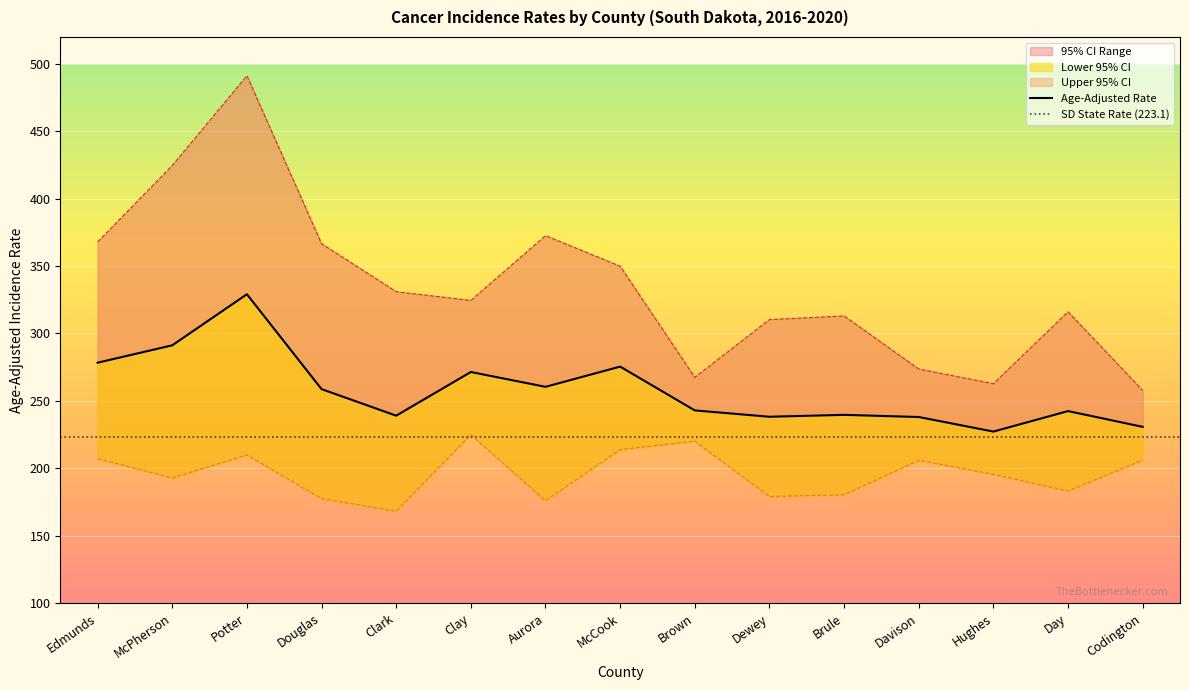

Which label corresponds to the largest value in the chart?

Potter